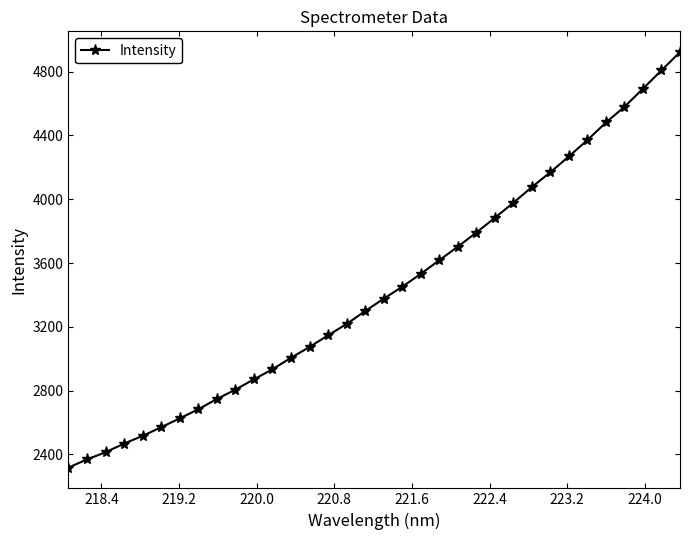

What is the greatest value displayed?

4921.8